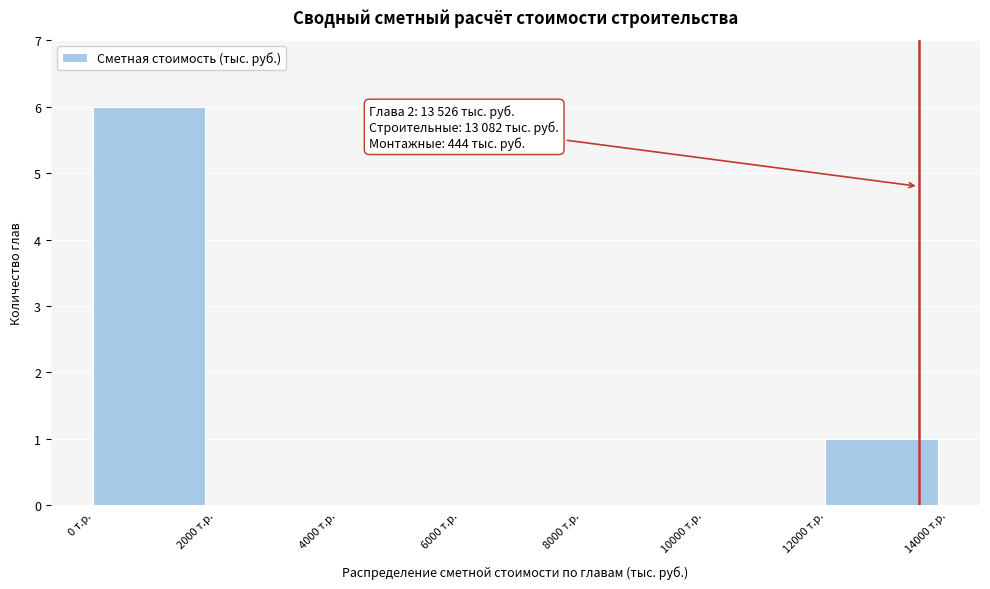

Over which range of the x-axis is the bar tallest?

0 to 2000